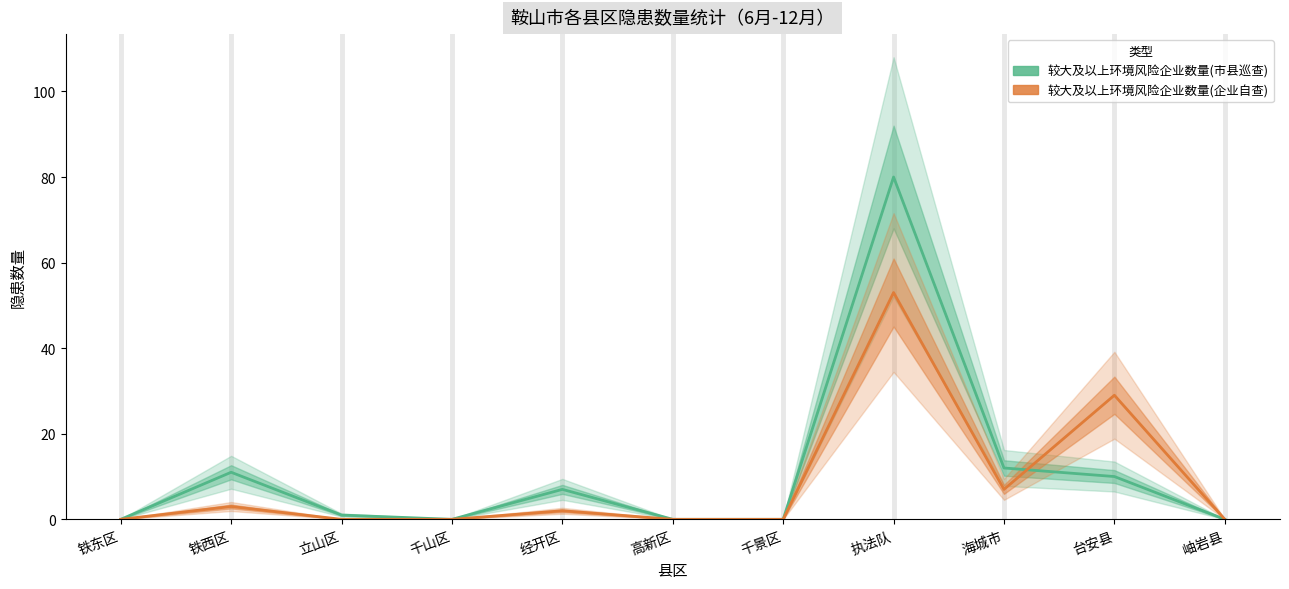

At which category does the chart reach its minimum across all series?

铁东区